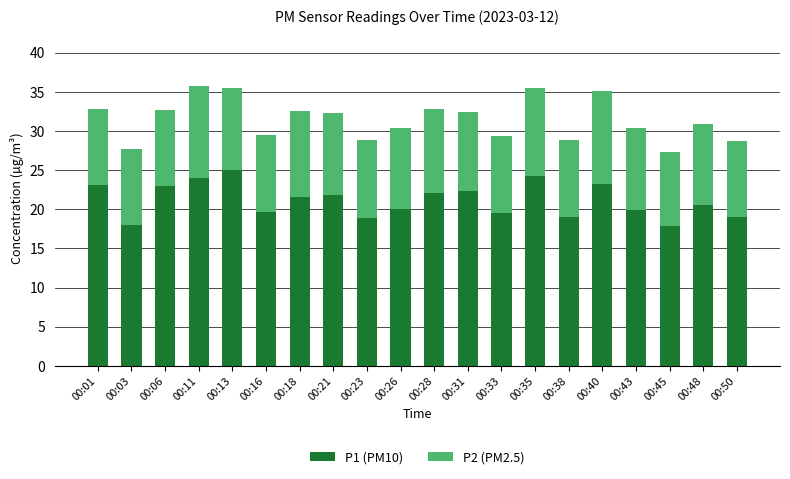

What is the sum of the P1 (PM10) values at 00:35 and 00:38?

43.2